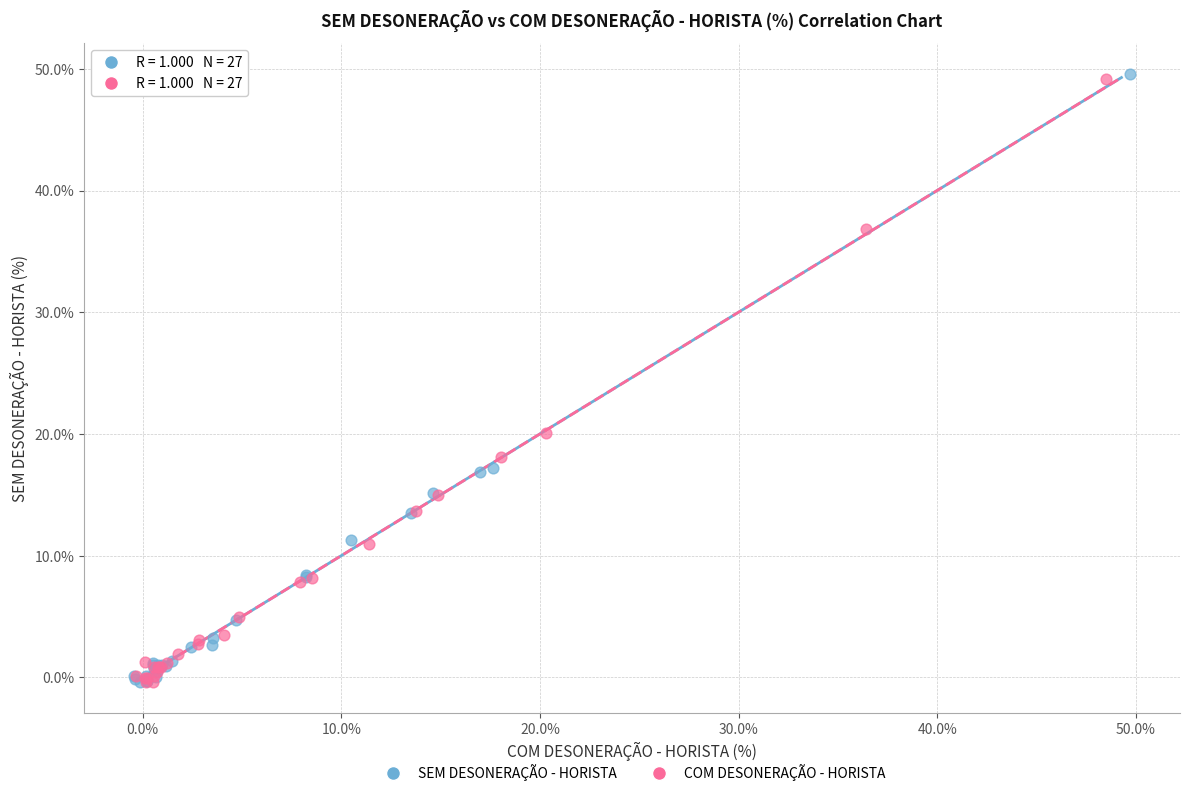

What are all the series names shown in the legend?

SEM DESONERAÇÃO - HORISTA, COM DESONERAÇÃO - HORISTA